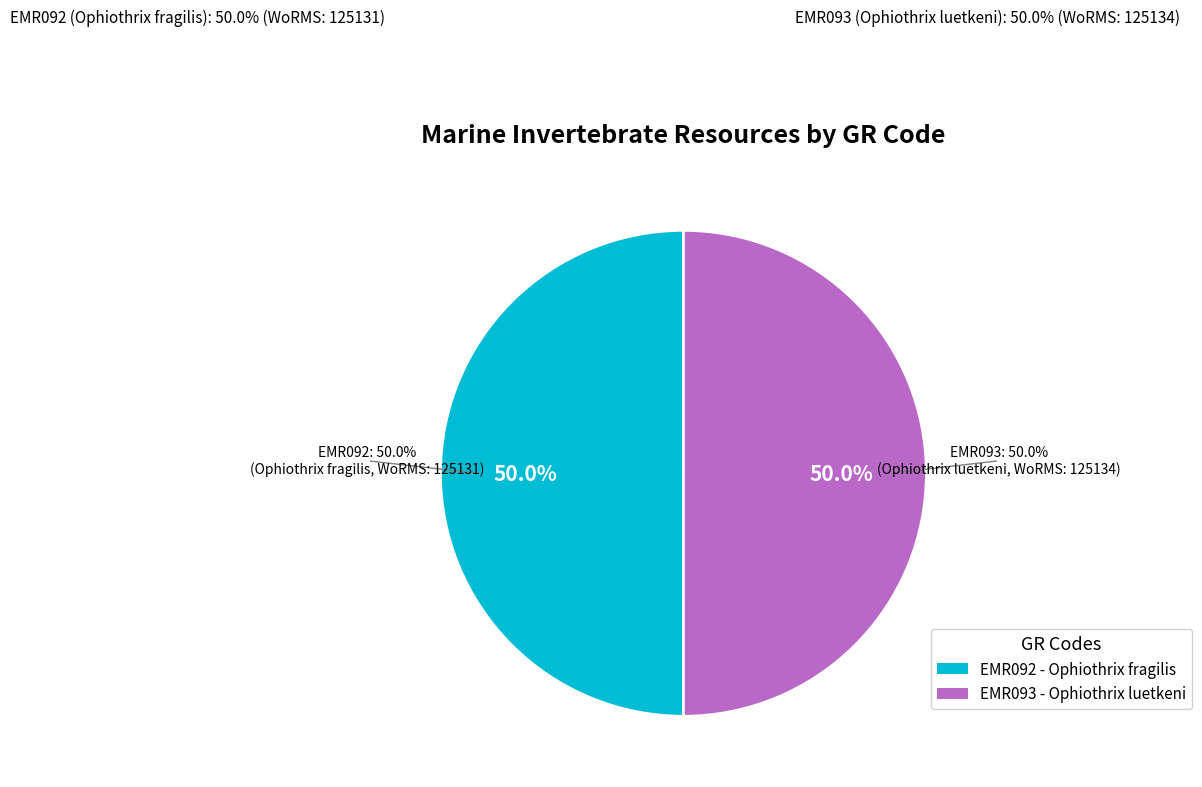

Does EMR093 account for over 50% of the chart?

Yes